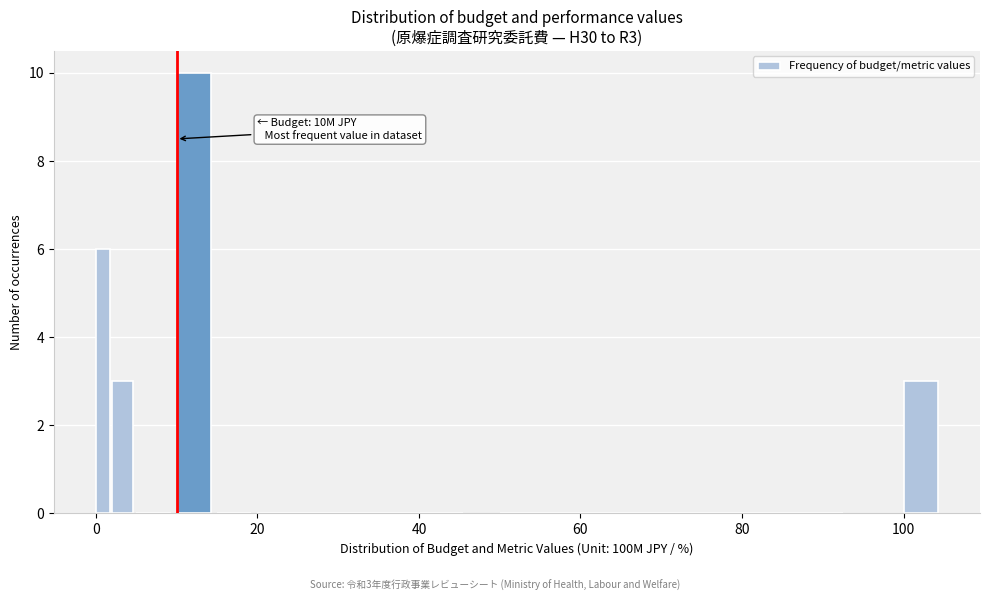

Read against the x-axis, roughly where is the centre of the tallest bar?

12